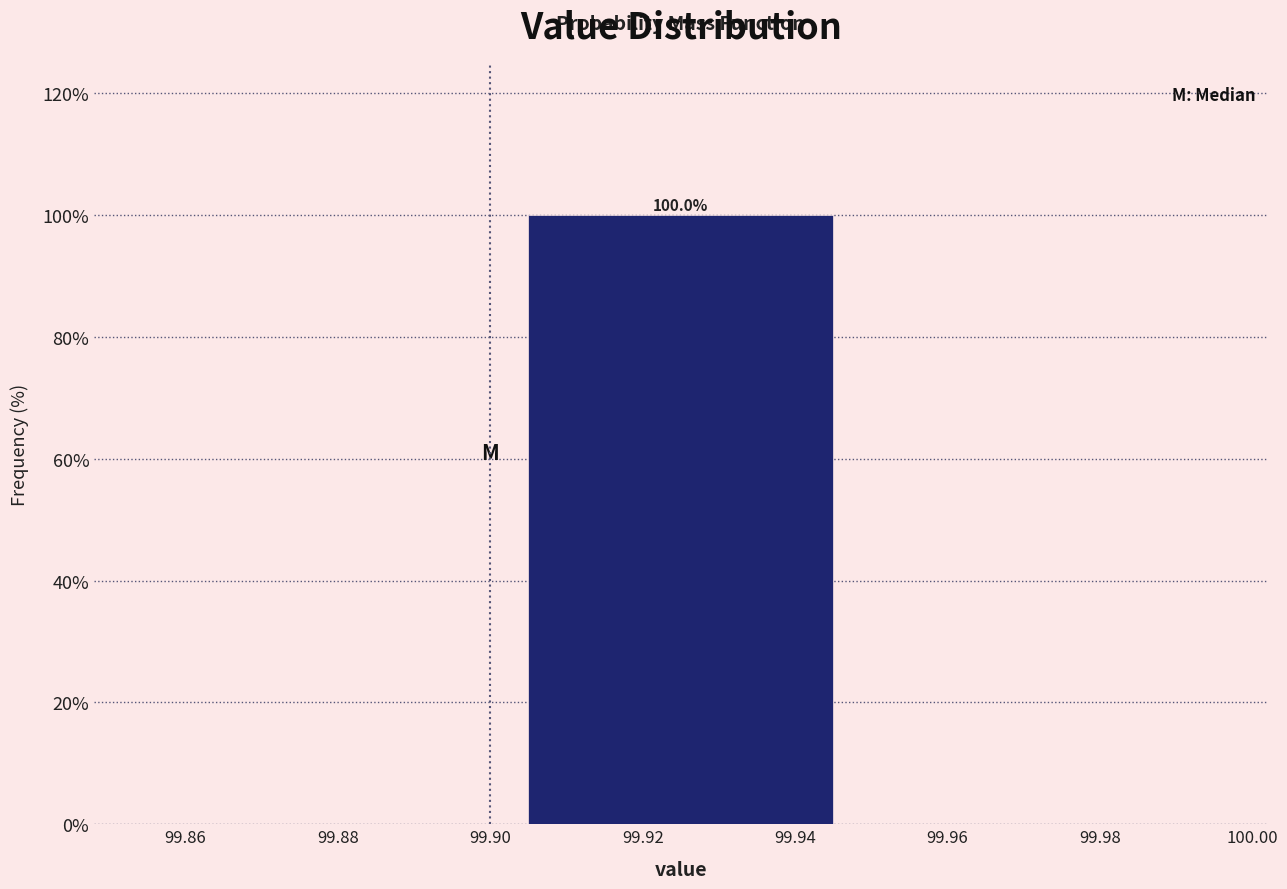

Which range on the x-axis has the tallest bar?

99.90 to 99.95